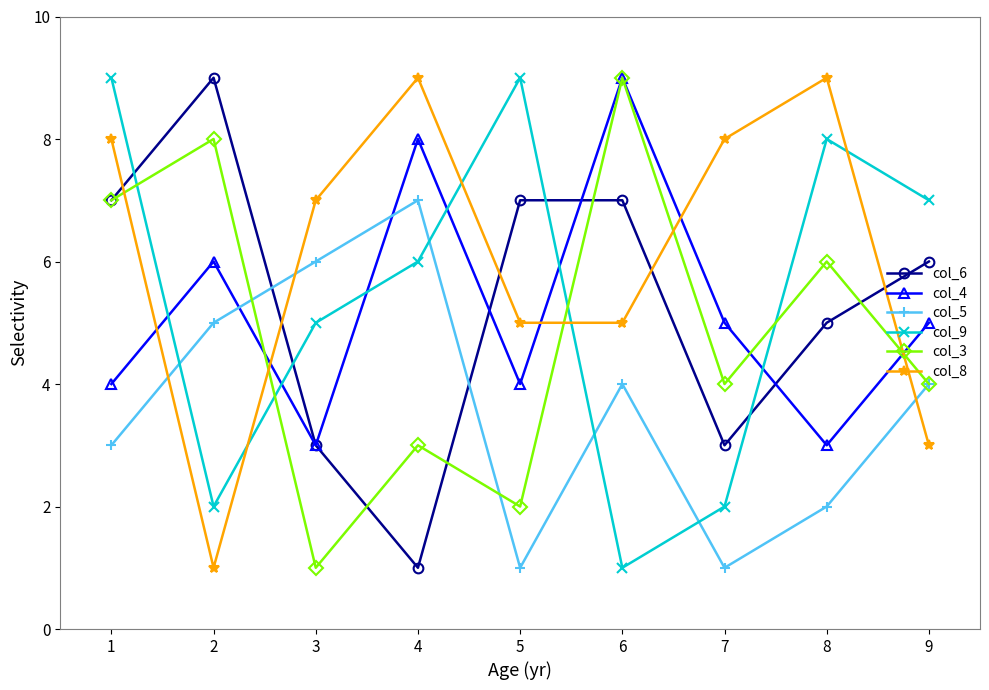

How many intersections are there between col_4 and col_8?

5